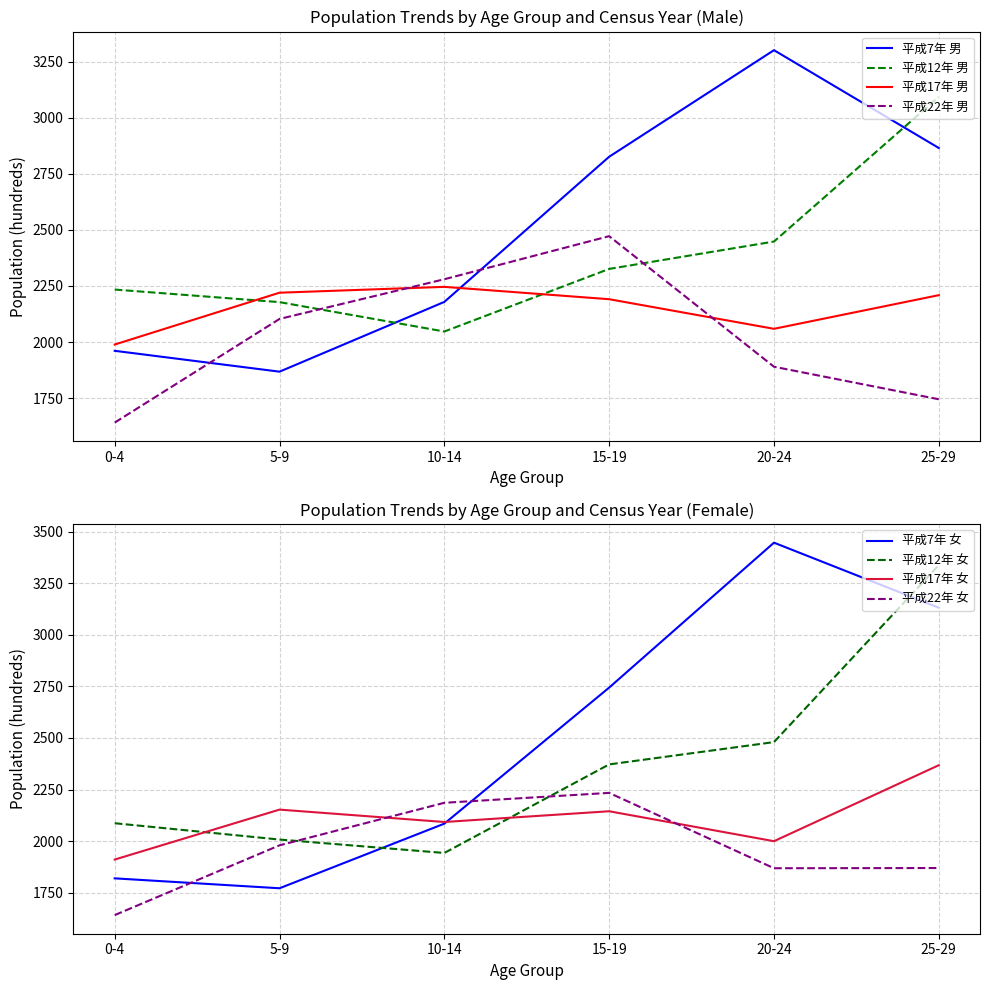

The value of 平成22年 総数 at 25-29 is 1745. True or false?

True